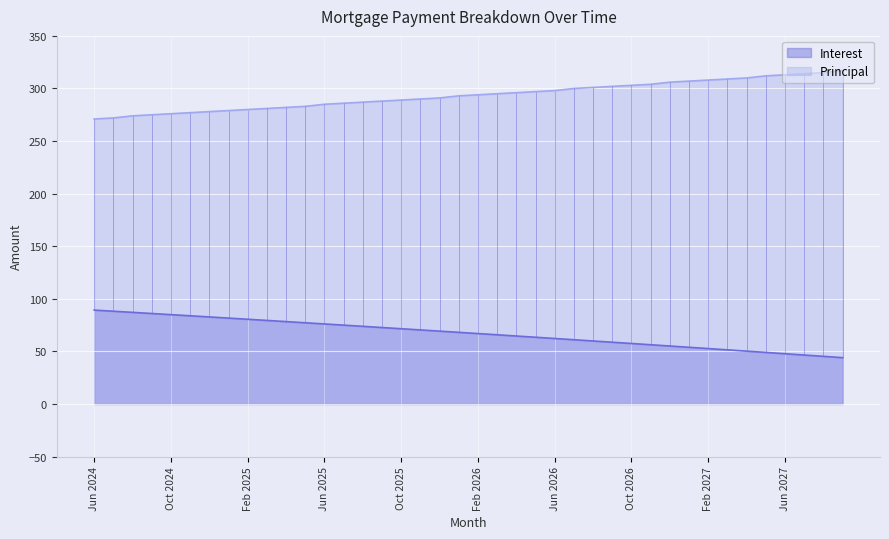

What position from the right is Apr 2027?

6